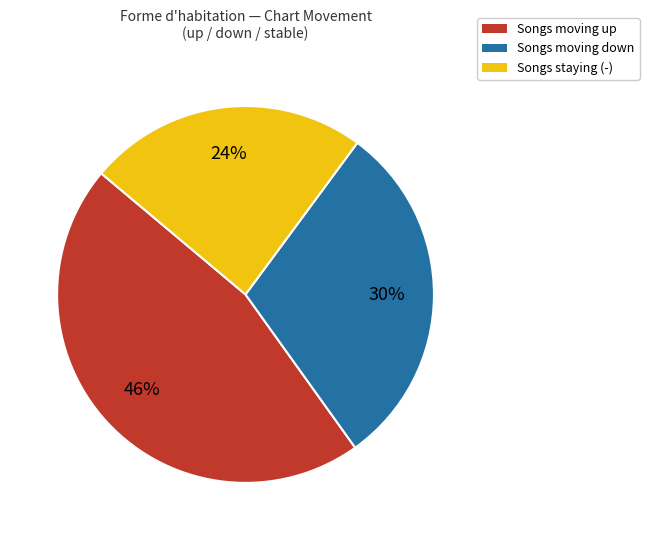

How many segments does this pie chart have?

3